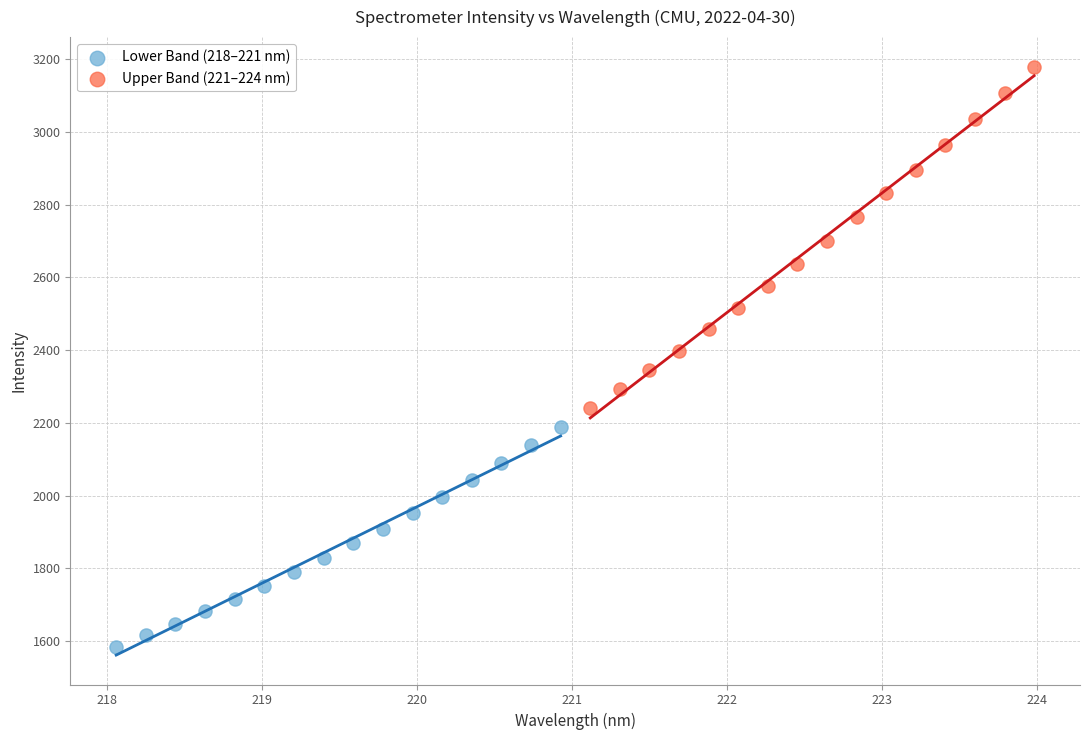

Which series reaches the minimum Y coordinate?

Lower Band (218–221 nm)